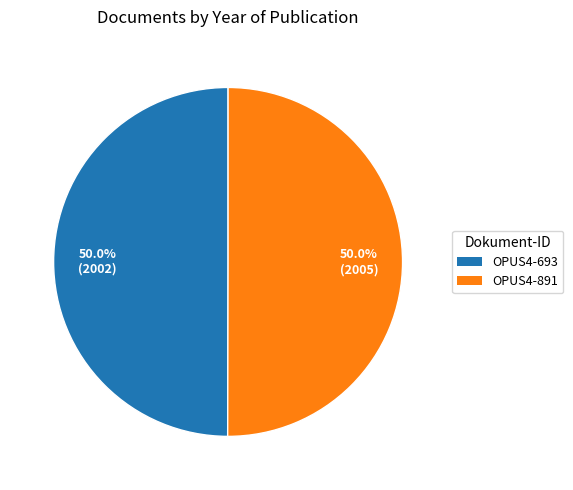

What is the ratio of the value at OPUS4-891 to the value at OPUS4-693?

1.0